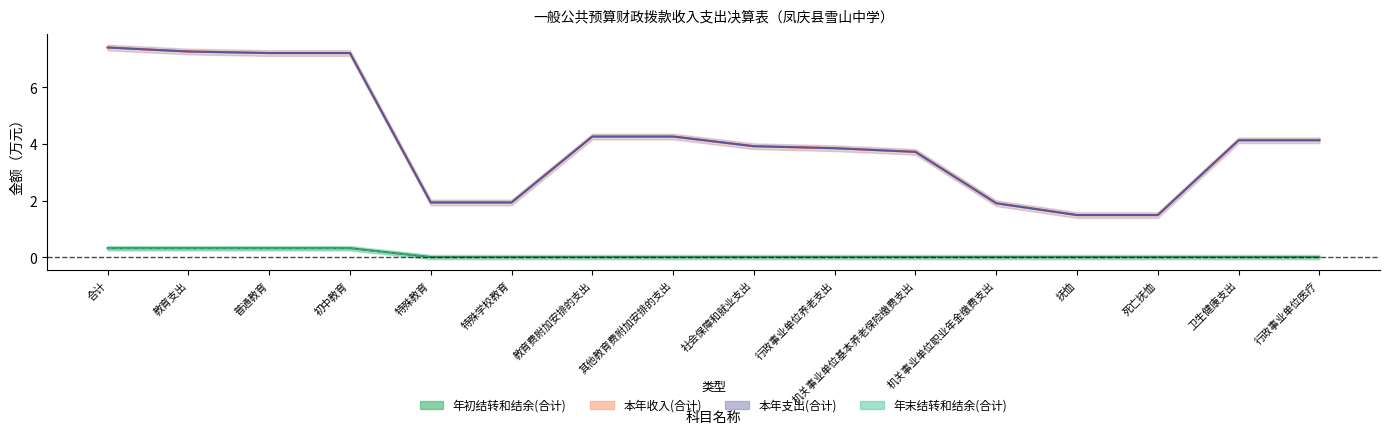

What is the label of the 2nd point from the right?

卫生健康支出